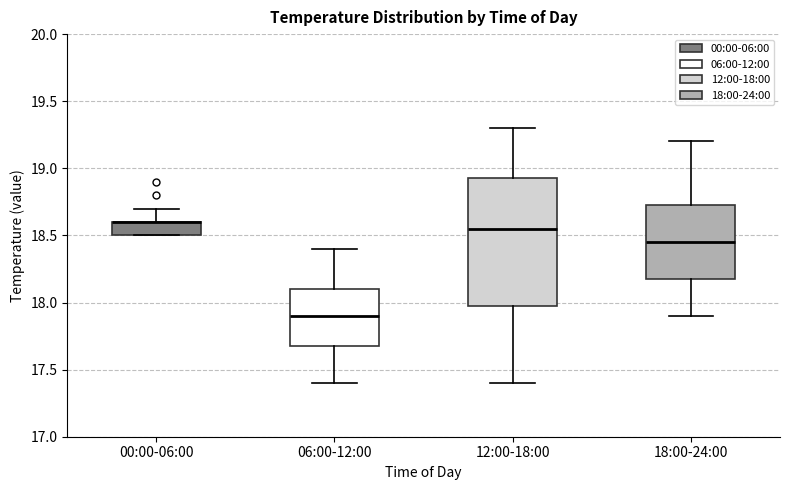

Where is the upper edge of the box for 12:00-18:00 on the y-axis? The values are not printed on the chart, so give them approximately, as read against the axis.

18.95